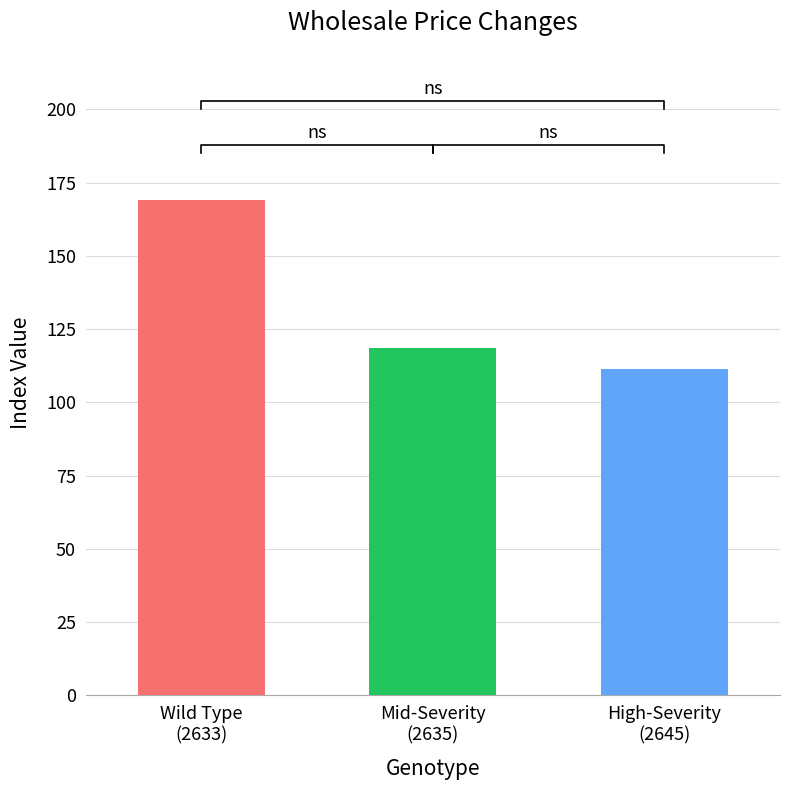

What is the value of the 3rd bar from the left?

111.3